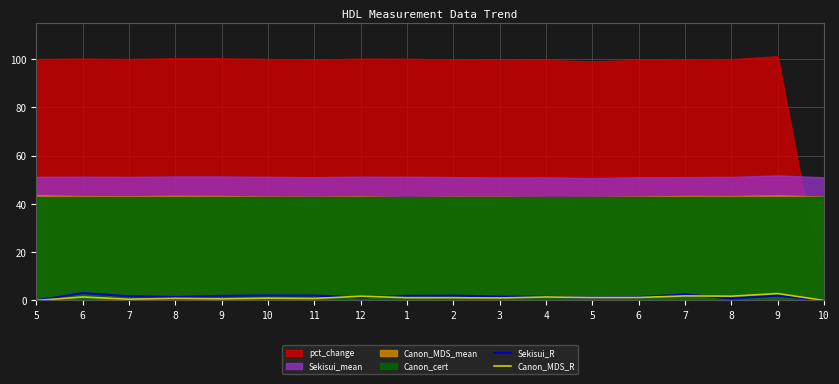

The value of Sekisui_R at 3 is 0.8. True or false?

False